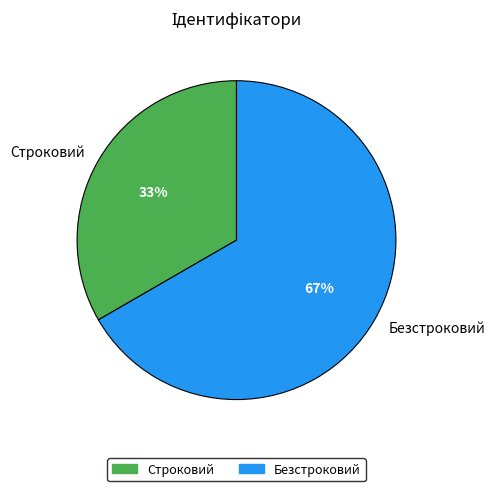

Count the number of slices in the pie.

2